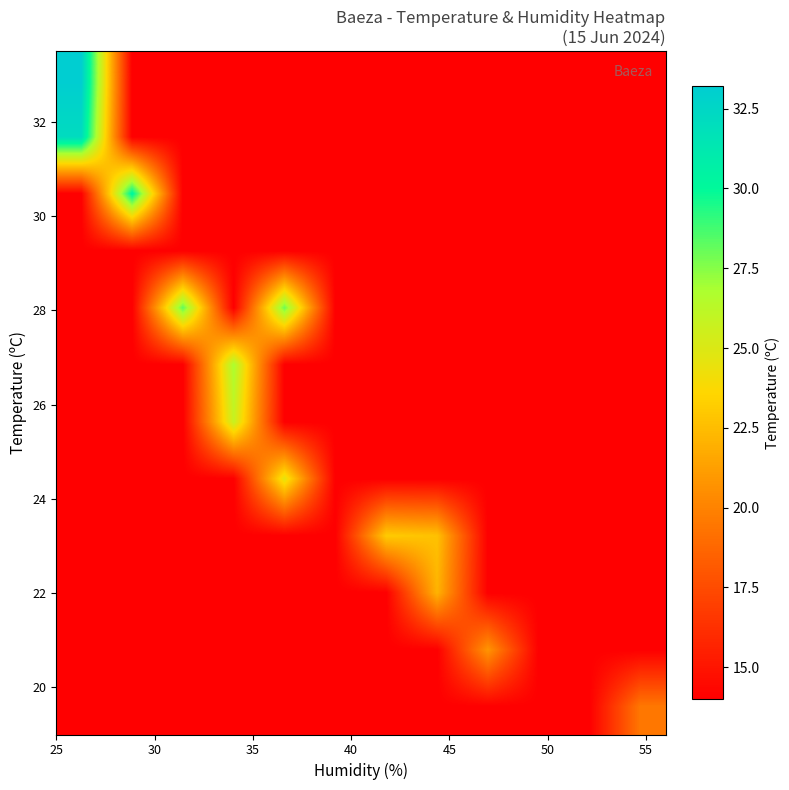

What is the minimum value shown in the chart?

14.0